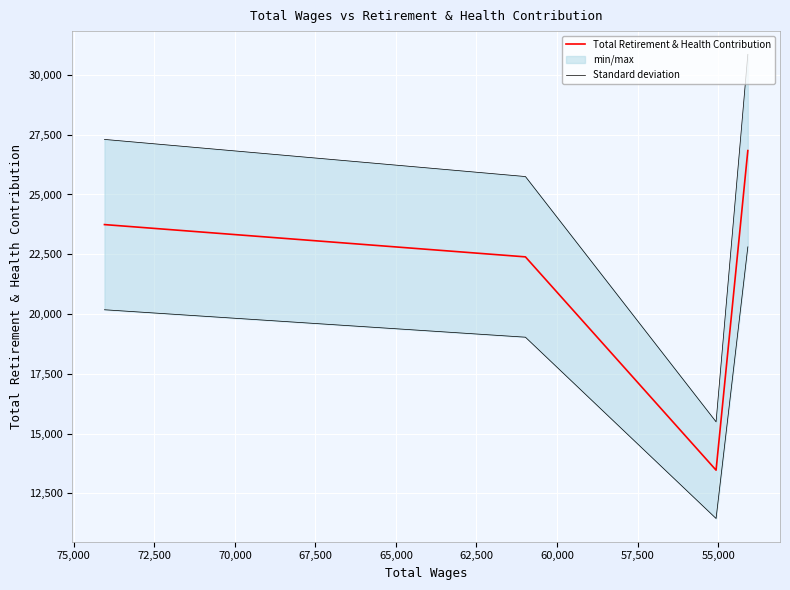

What is the value of the Total Retirement & Health Contribution point at the 3rd from the left?

13473.0